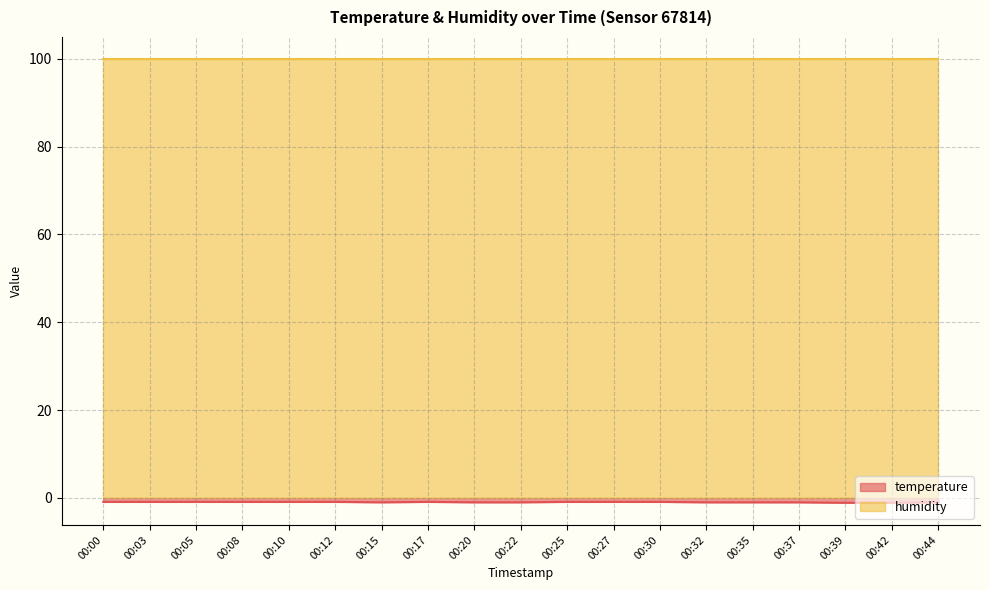

How many lines are shown in the chart?

2